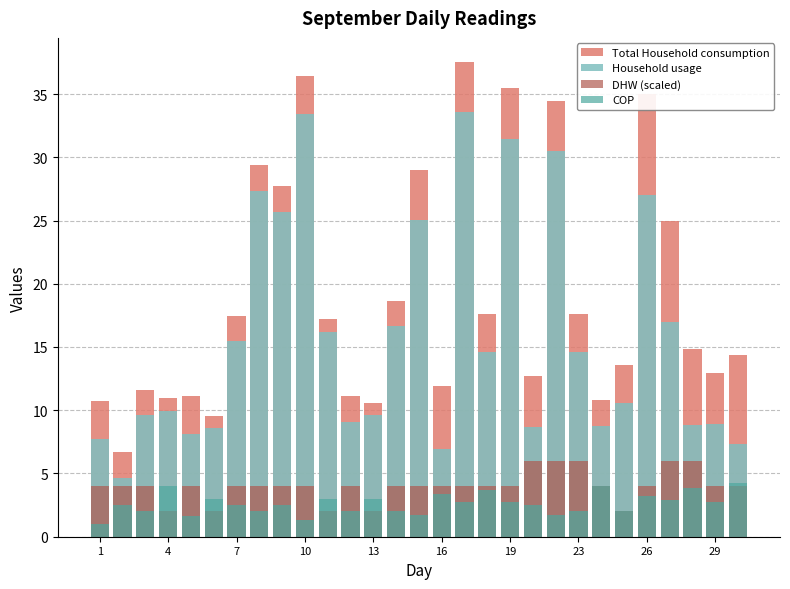

What is the greatest value displayed?

37.6